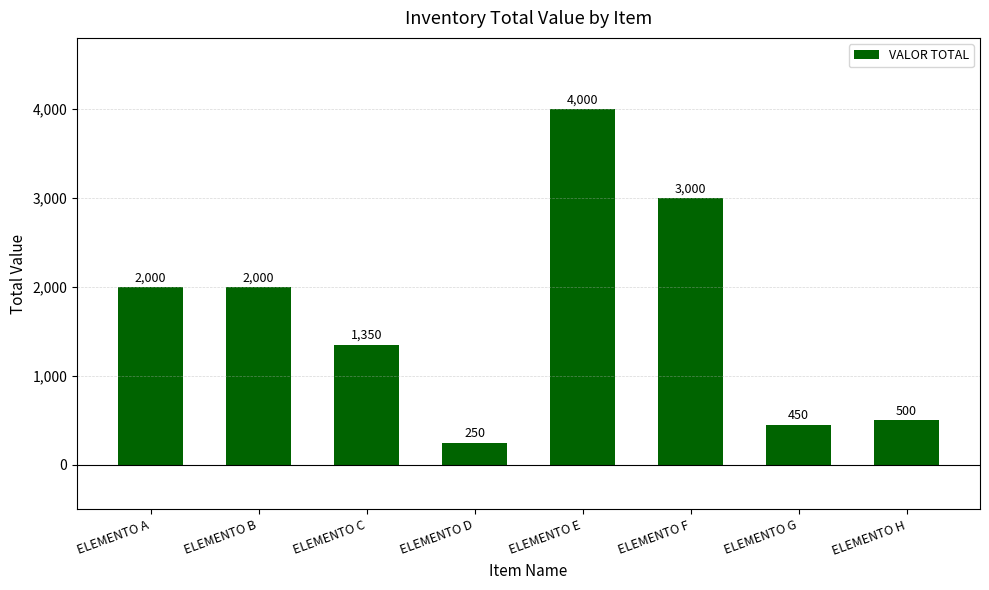

True or false: the data shows 1350 at ELEMENTO C.

True